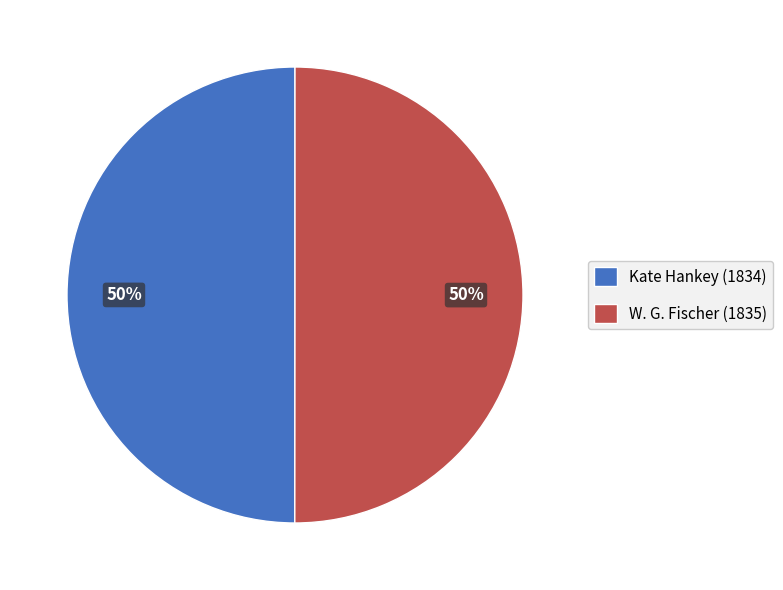

True or false: W. G. Fischer (1835) accounts for 50% of the total.

True